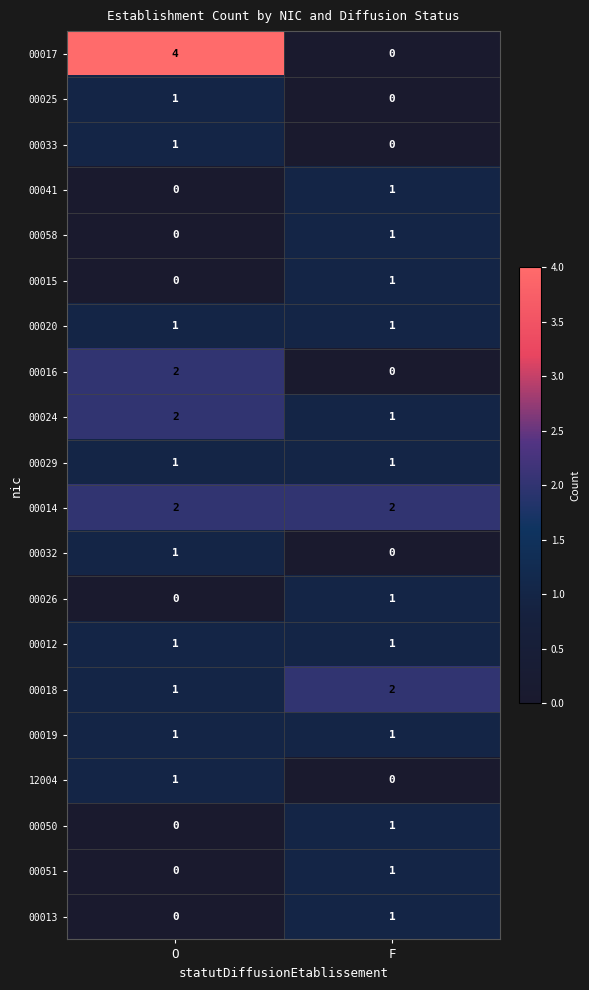

At which category is the sum across all series the highest?

O